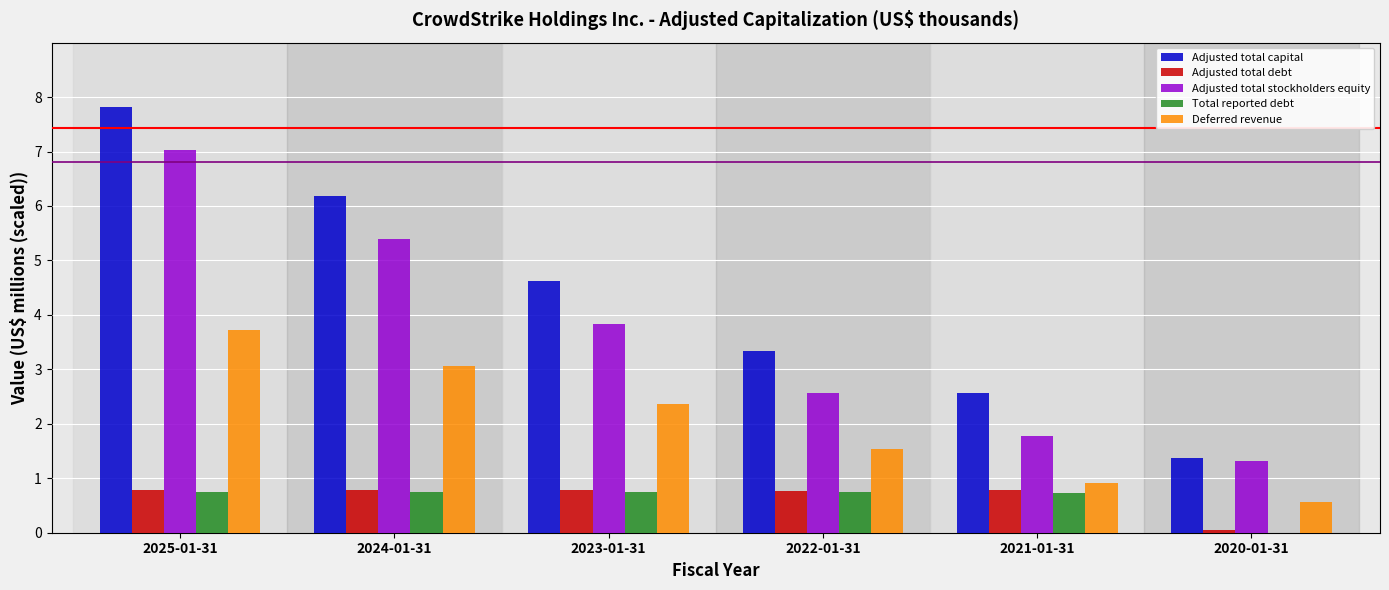

Reading left to right, list all the values displayed in this chart.

Adjusted total capital: 2025-01-31=7.8	2024-01-31=6.2	2023-01-31=4.6	2022-01-31=3.3	2021-01-31=2.6	2020-01-31=1.4
Adjusted total debt: 2025-01-31=0.8	2024-01-31=0.8	2023-01-31=0.8	2022-01-31=0.8	2021-01-31=0.8	2020-01-31=0.1
Adjusted total stockholders equity: 2025-01-31=7.0	2024-01-31=5.4	2023-01-31=3.8	2022-01-31=2.6	2021-01-31=1.8	2020-01-31=1.3
Total reported debt: 2025-01-31=0.7	2024-01-31=0.7	2023-01-31=0.7	2022-01-31=0.7	2021-01-31=0.7	2020-01-31=0.0
Deferred revenue: 2025-01-31=3.7	2024-01-31=3.1	2023-01-31=2.4	2022-01-31=1.5	2021-01-31=0.9	2020-01-31=0.6